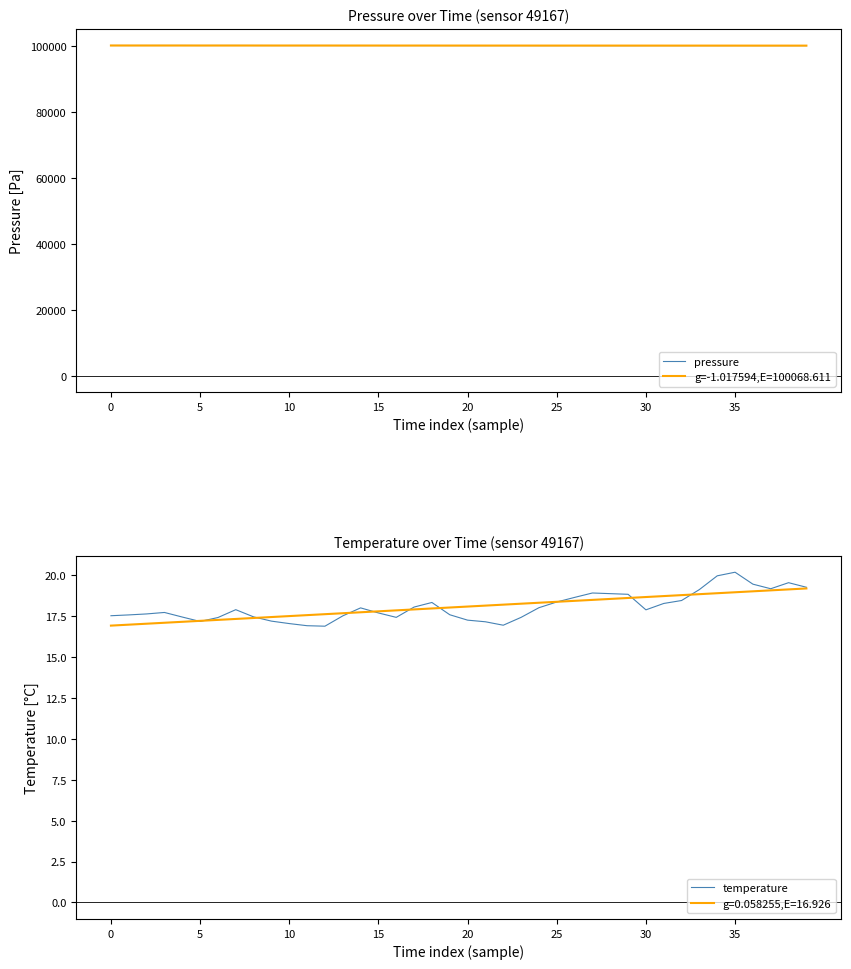

What is the spread (max minus min) of values at 32?

100012.8